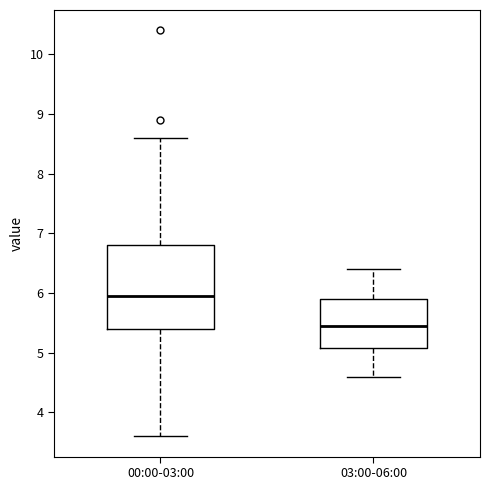

Which box is the tallest, from its lower edge to its upper edge?

00:00-03:00